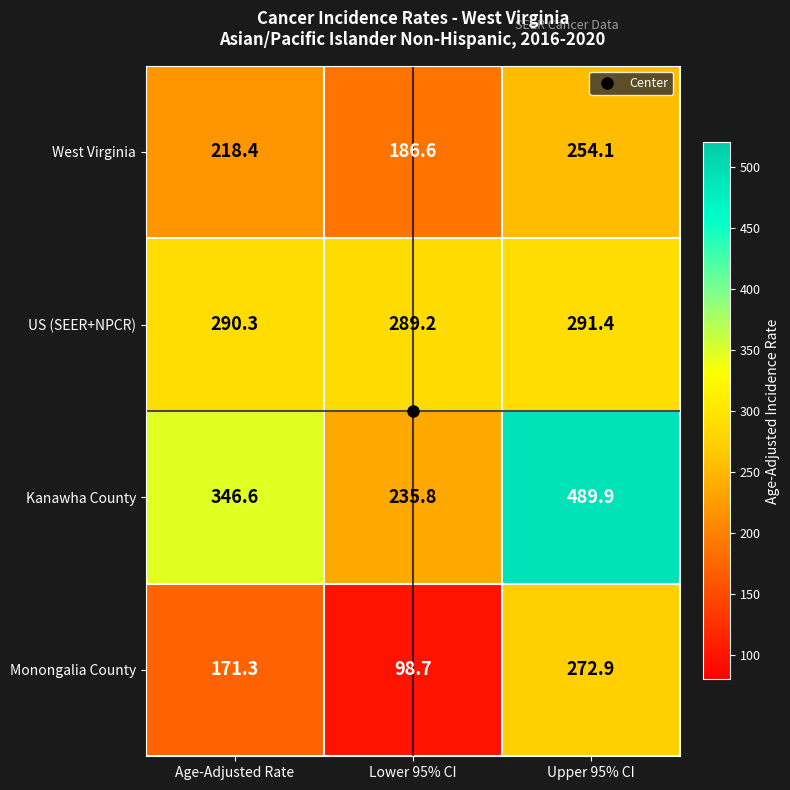

True or false: US (SEER+NPCR) has a value of 434.7 at Age-Adjusted Rate.

False